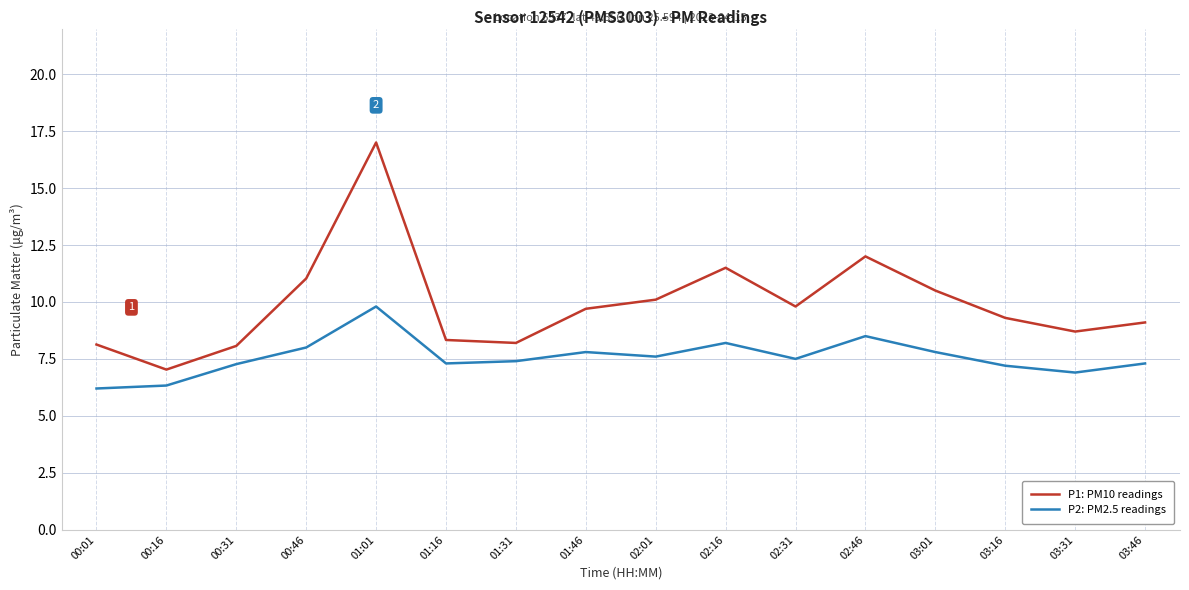

At which category is the sum across all series the highest?

01:01